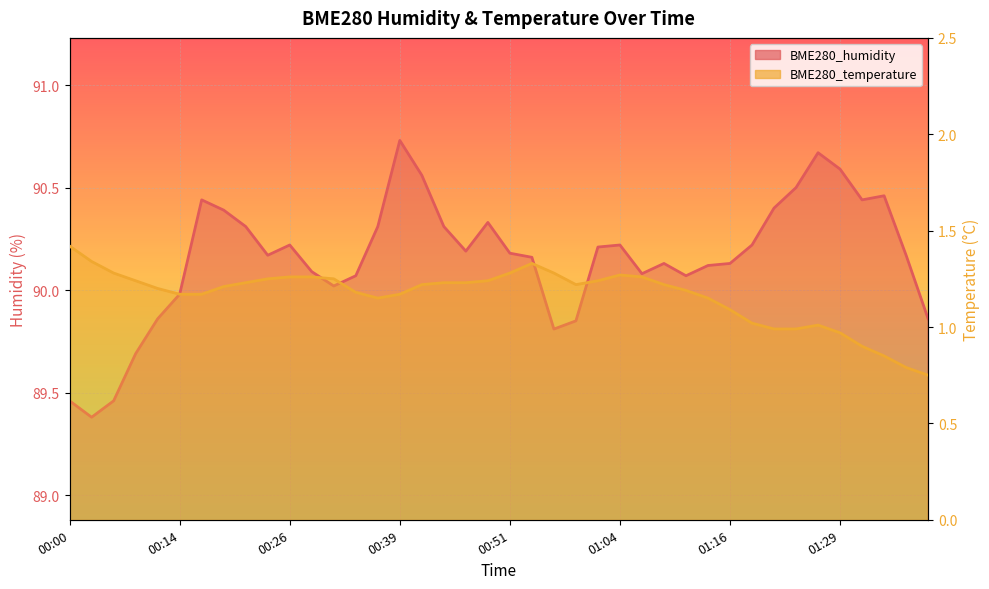

At which label is BME280_temperature closest to 1?

01:21